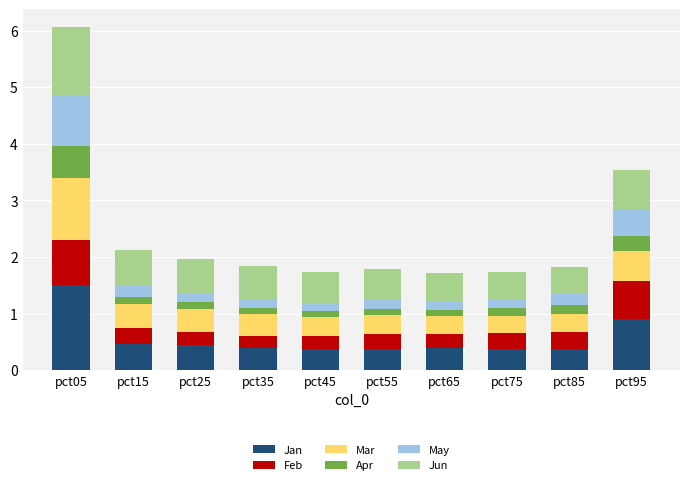

The value of Jan at pct05 is 1.5. True or false?

True